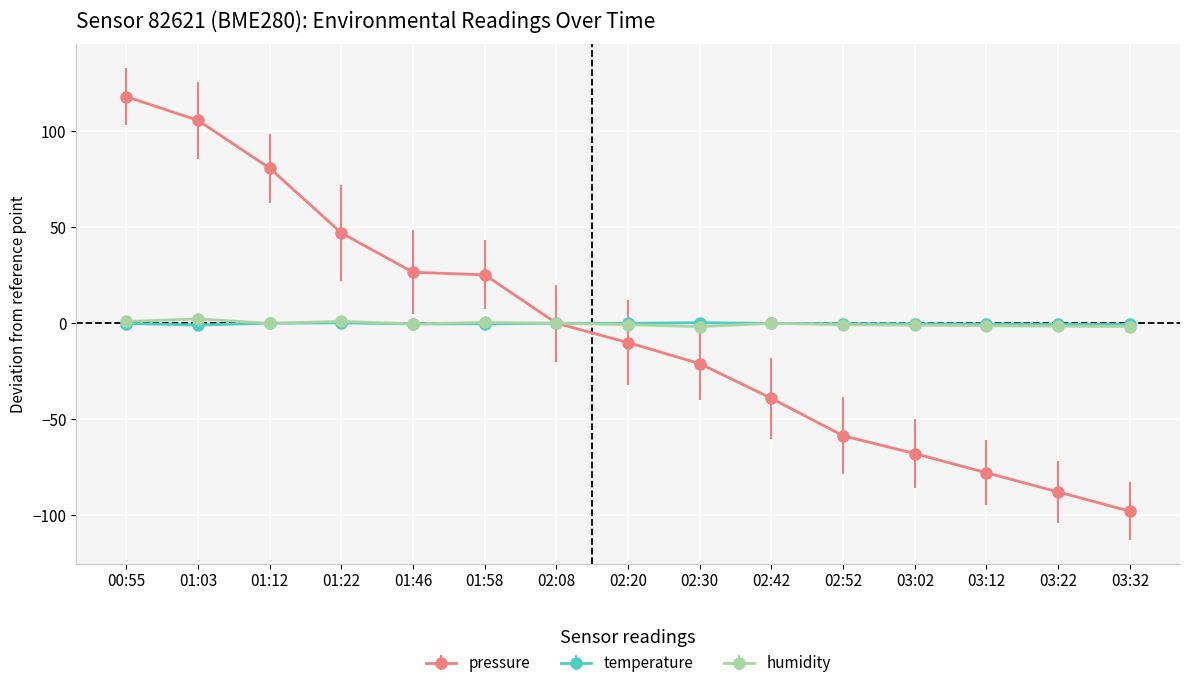

What is the difference between the humidity values at 02:30 and 01:03?

4.0